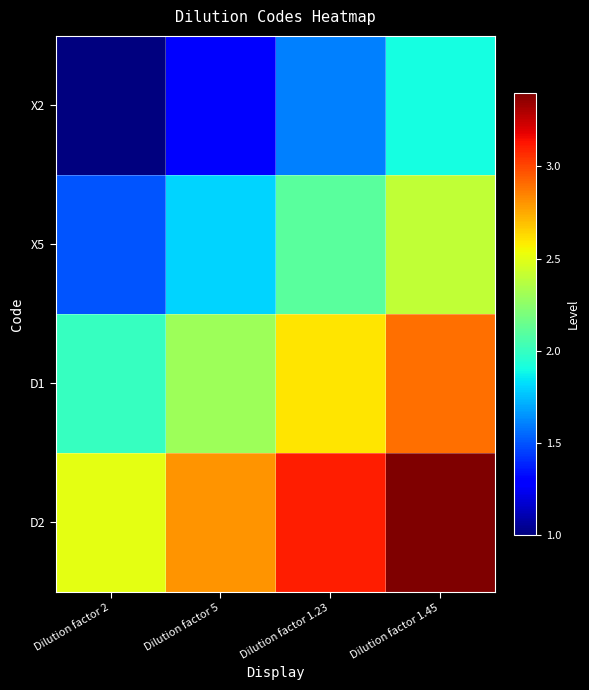

Which label corresponds to the largest value in the chart?

Dilution factor 1.45